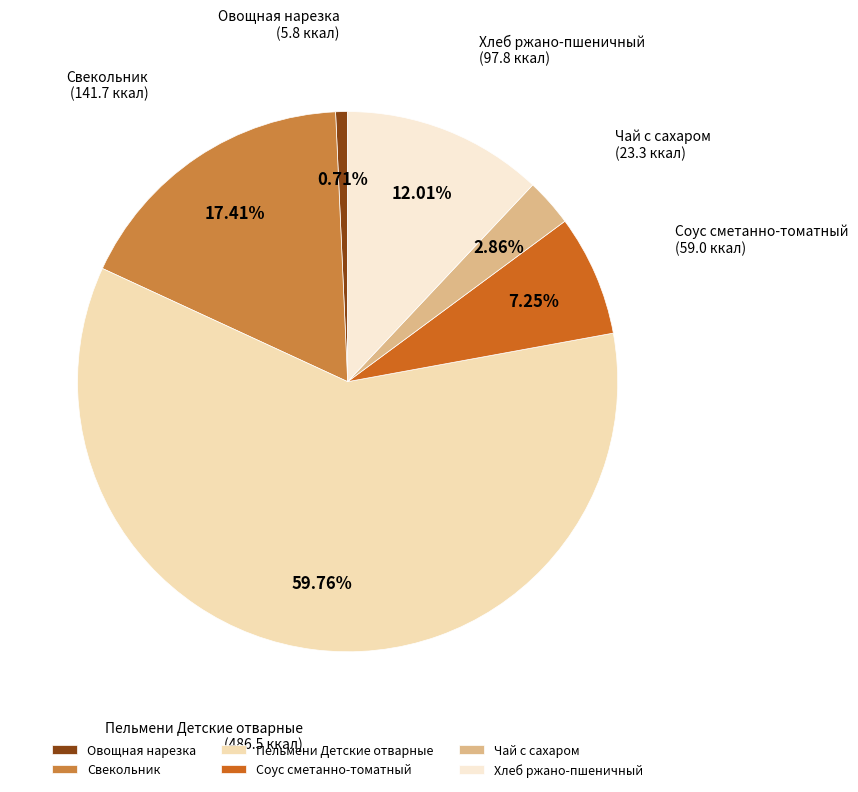

Is there a majority slice in this chart?

Yes